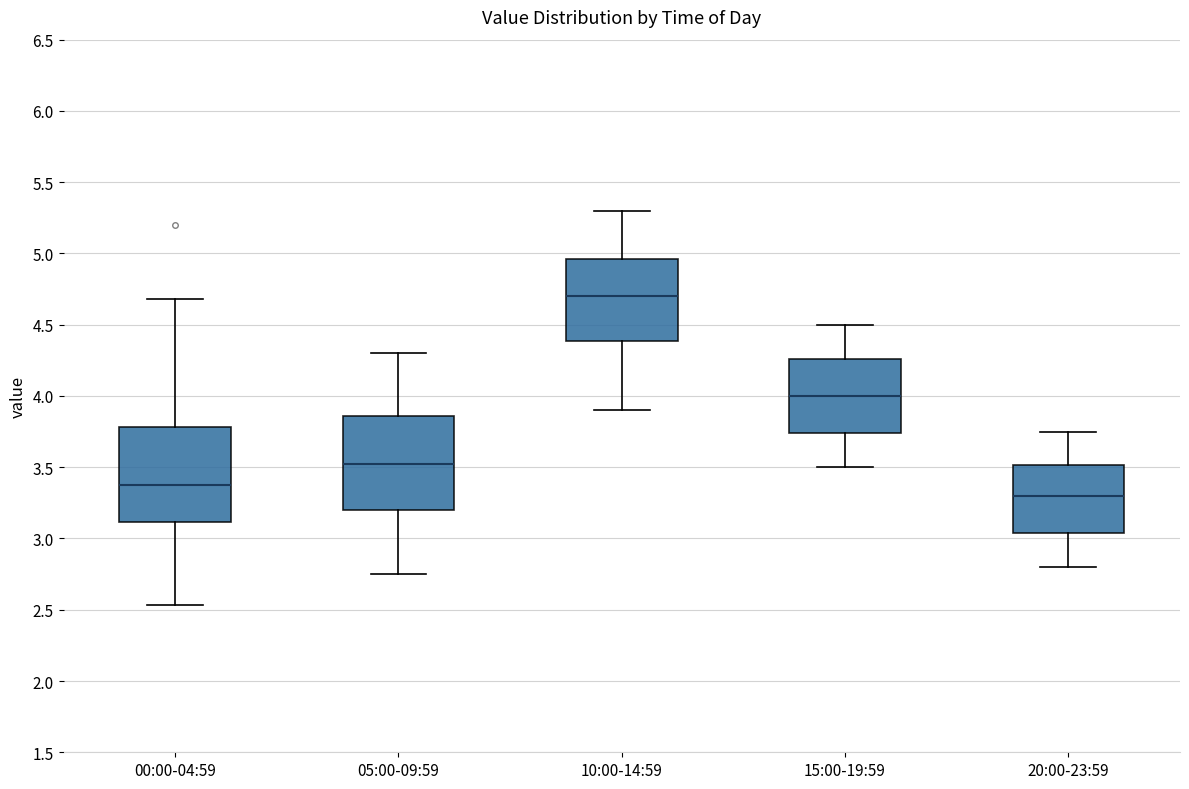

Which box has the lowest median line?

20:00-23:59